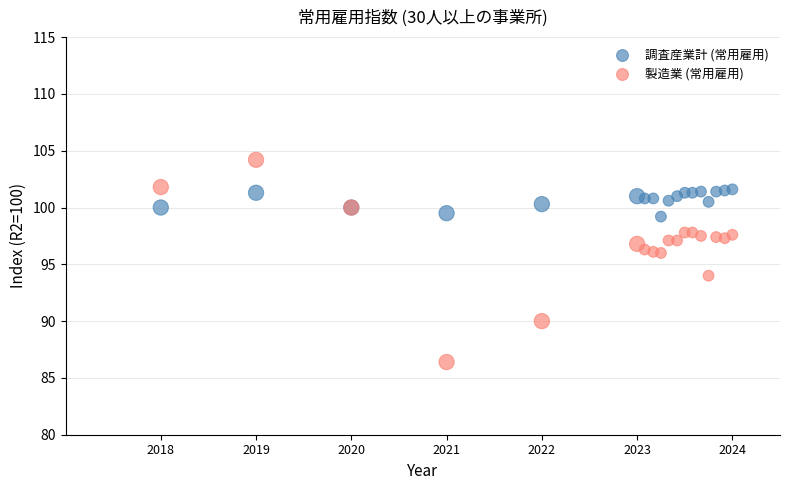

What is the X range (max minus min) for the scatter plot?

6.0